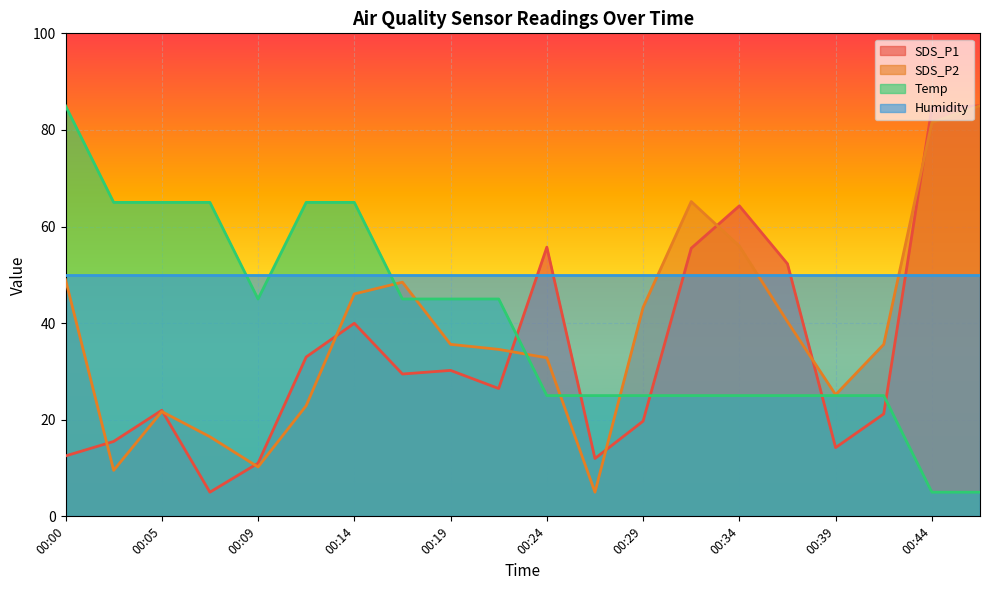

What is the sum of all SDS_P1 values?

689.6